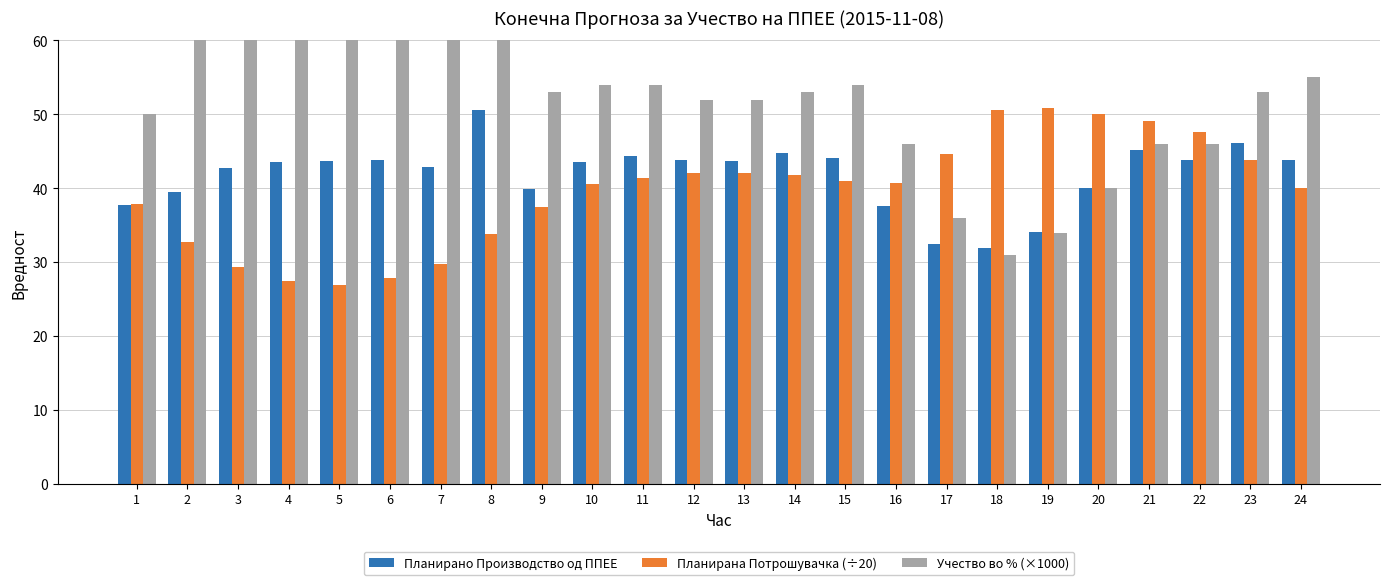

How many categories are shown in the chart?

24